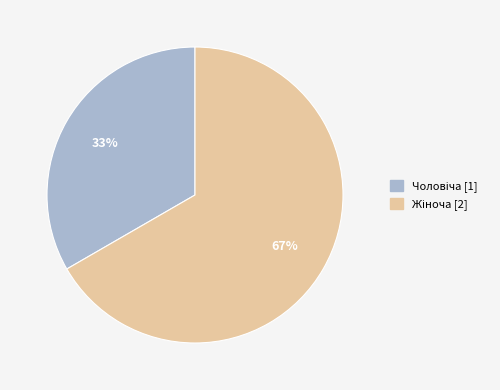

To the nearest percent, what is the average slice percentage?

50%